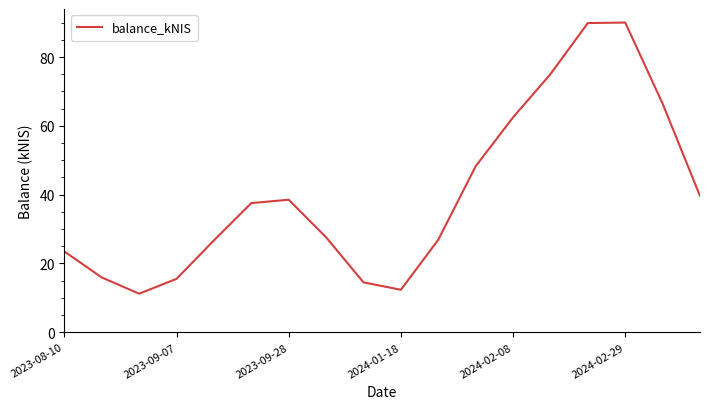

What is the minimum value shown in the chart?

11.2